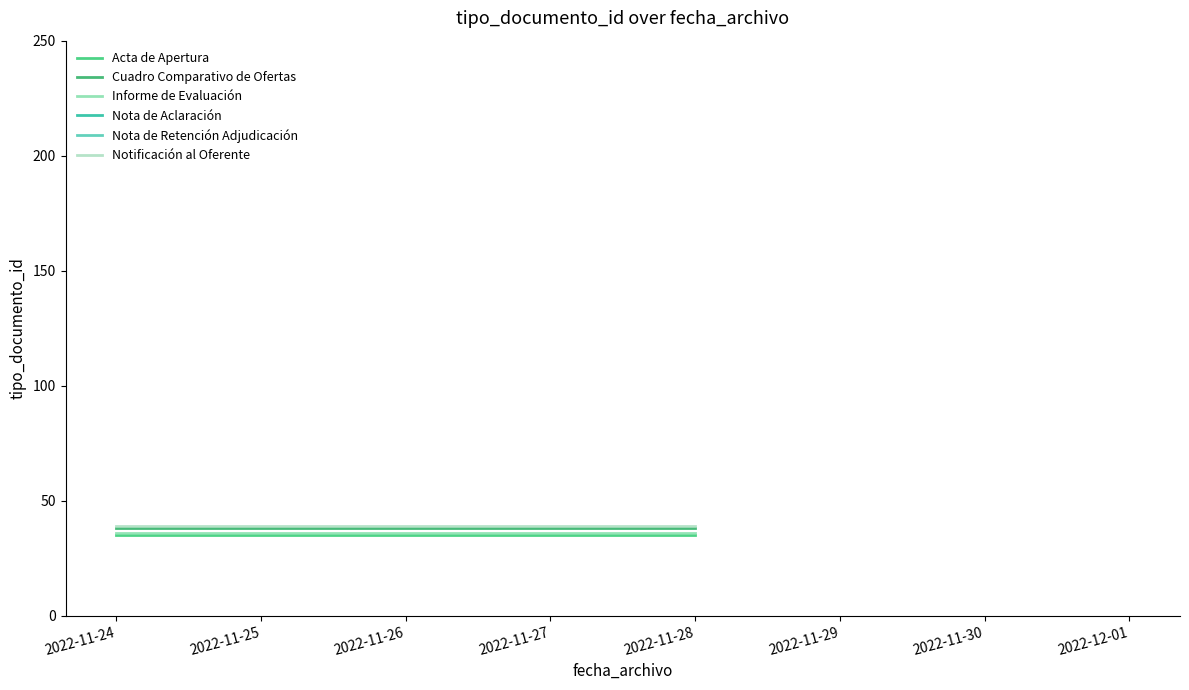

Which series has the widest spread of values?

Acta de Apertura